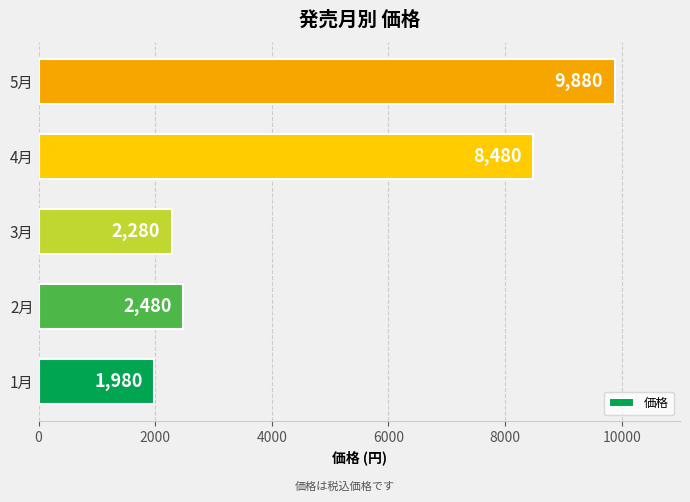

Count the number of data series in this chart.

1